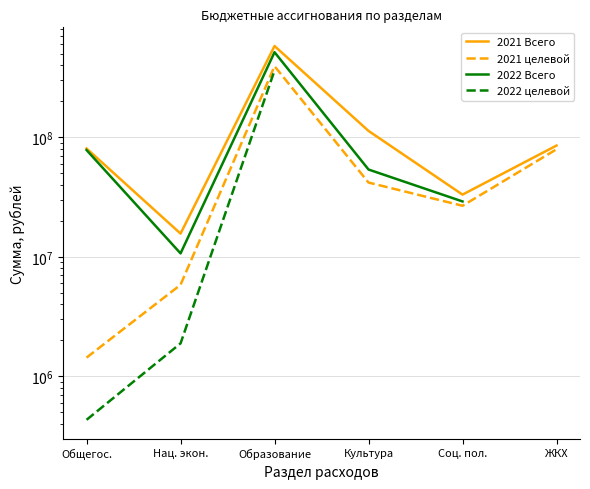

Is it true that 2021 Всего equals 147591157.4 at ЖКХ?

False